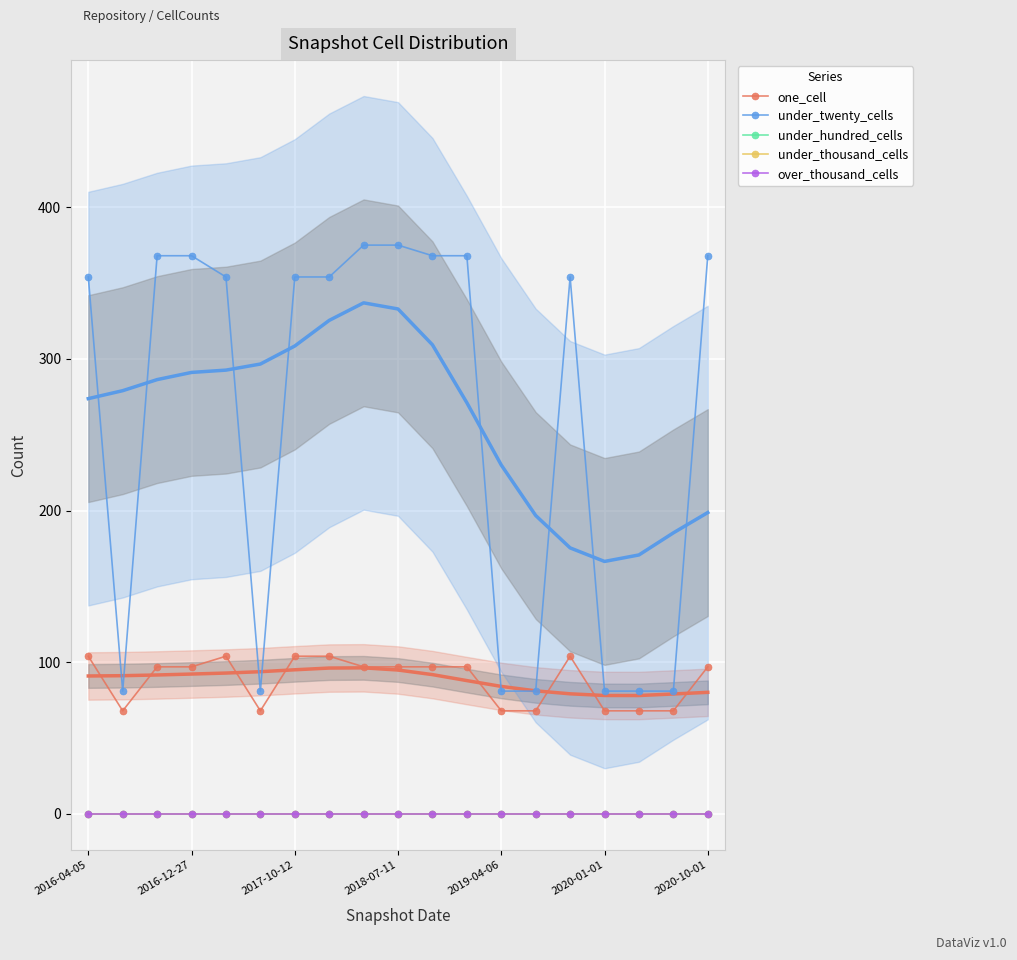

Which series changed the most between 2016-04-05 and 10?

under_twenty_cells